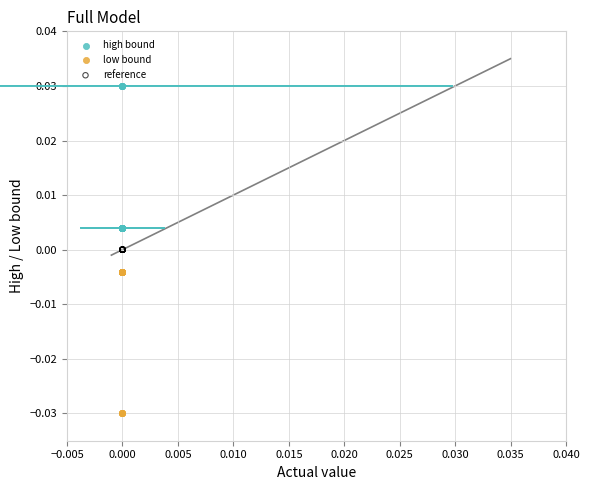

Which series contains the highest Y value?

high bound